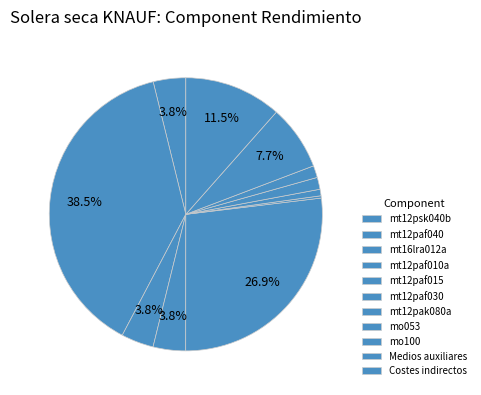

To the nearest percent, what is the combined percentage of mt12psk040b and mt12pak080a?

5%